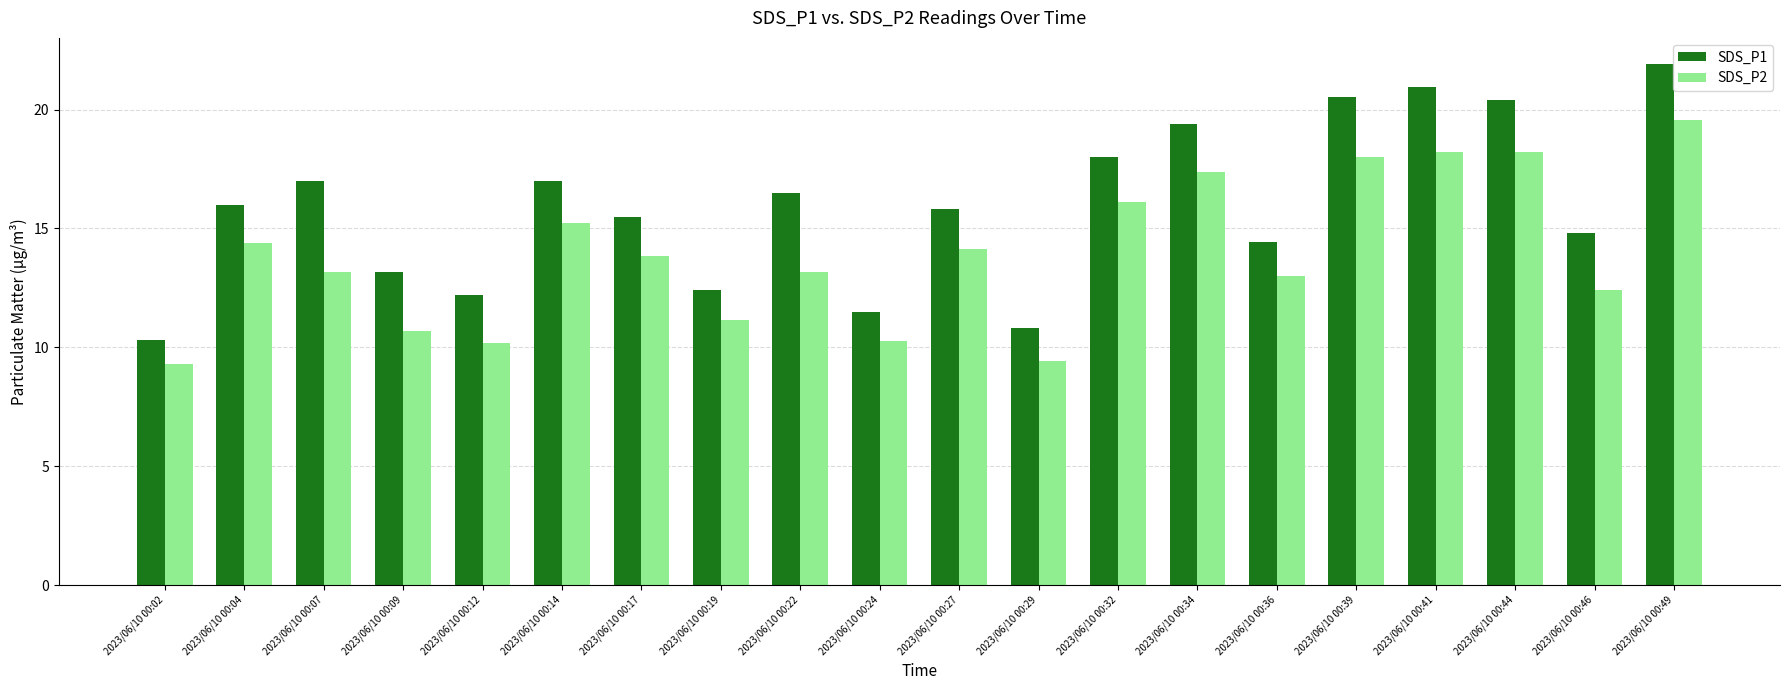

Is the value of SDS_P1 at 2023/06/10 00:19 greater than the value of SDS_P2 at 2023/06/10 00:44?

No